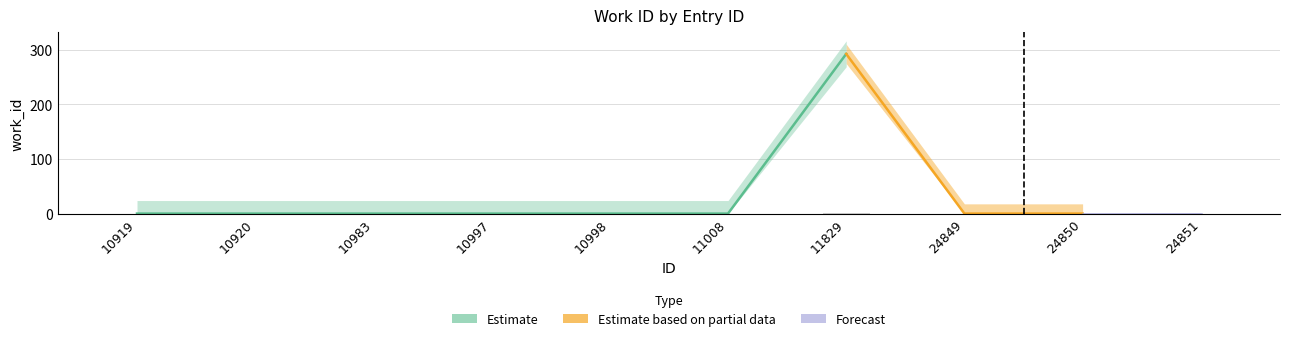

Reading right to left, list all the values displayed in this chart.

24851=0.0	24850=0.0	24849=0.0	11829=1.2	11008=0.0	10998=0.0	10997=0.0	10983=0.0	10920=0.0	10919=0.0